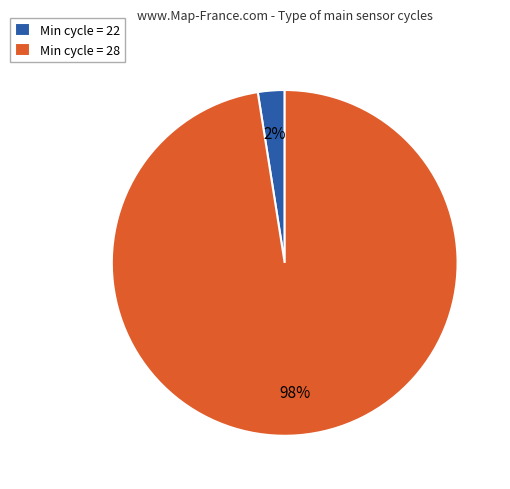

True or false: Min cycle = 22 accounts for 2% of the total.

True